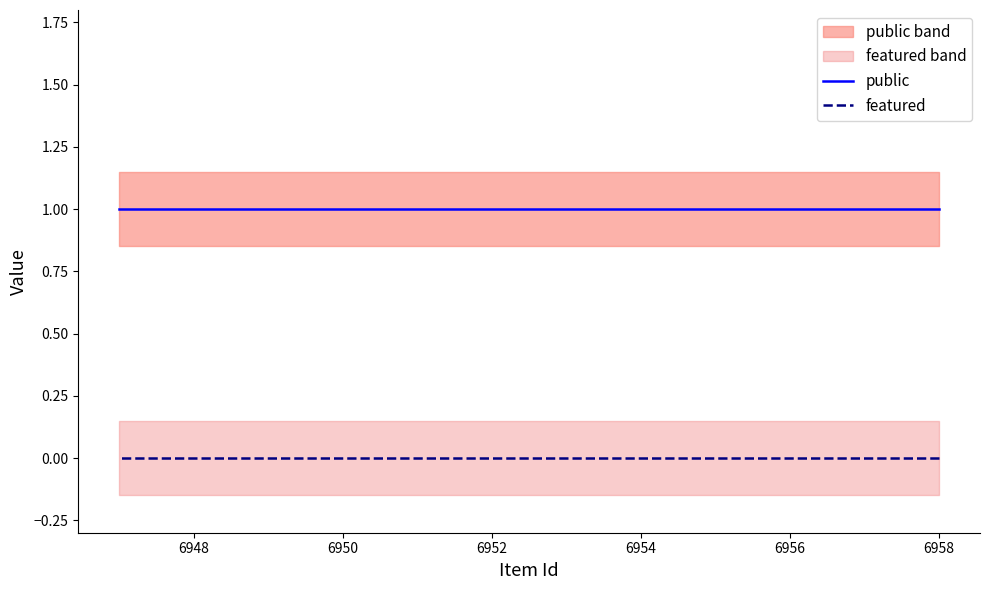

Which series changed the most between 6954 and 6956?

public